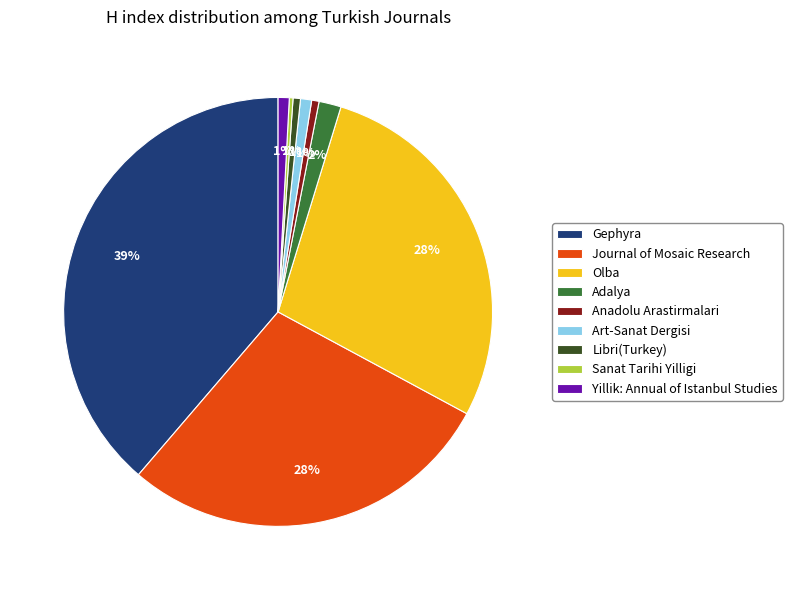

To the nearest percent, what percentage of the pie is Olba?

28%